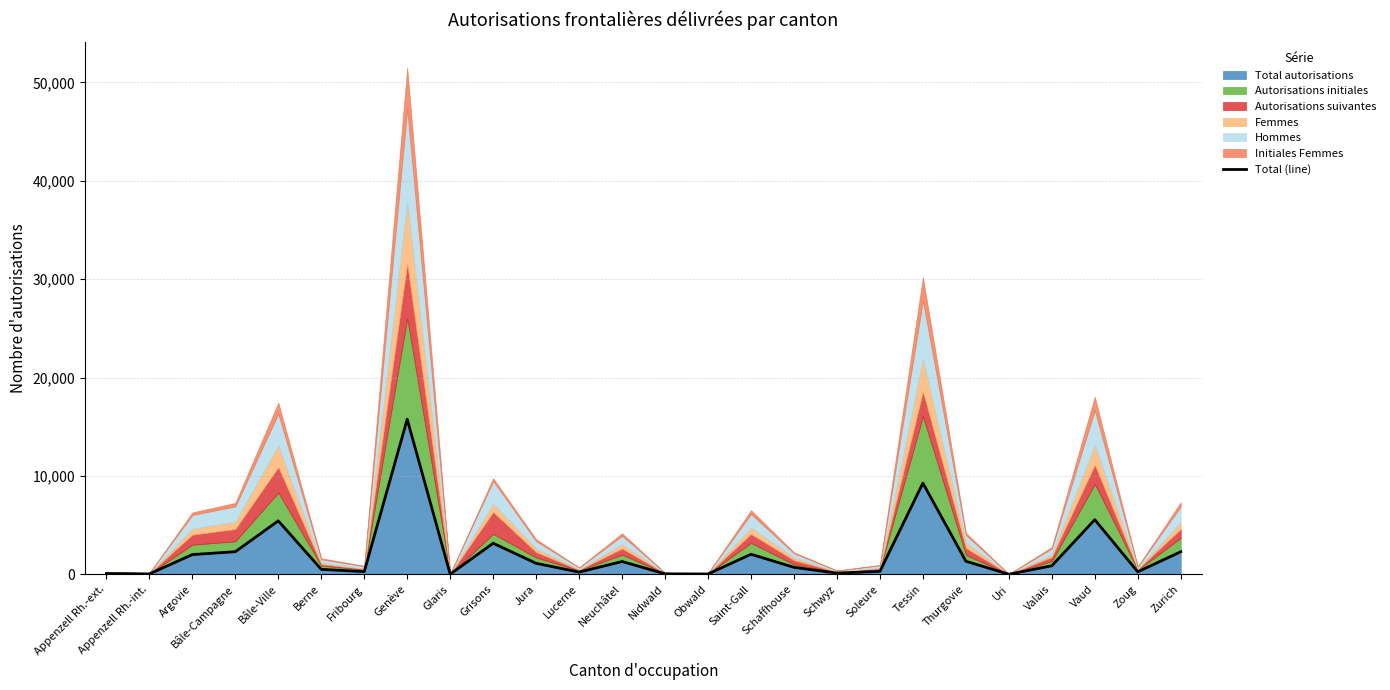

Count the number of categories in the chart.

26